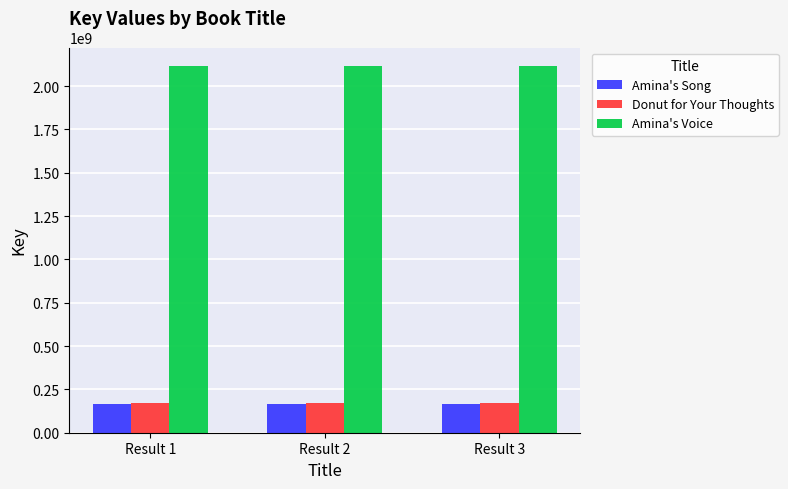

Read the Amina's Voice value at Result 2.

2117282437